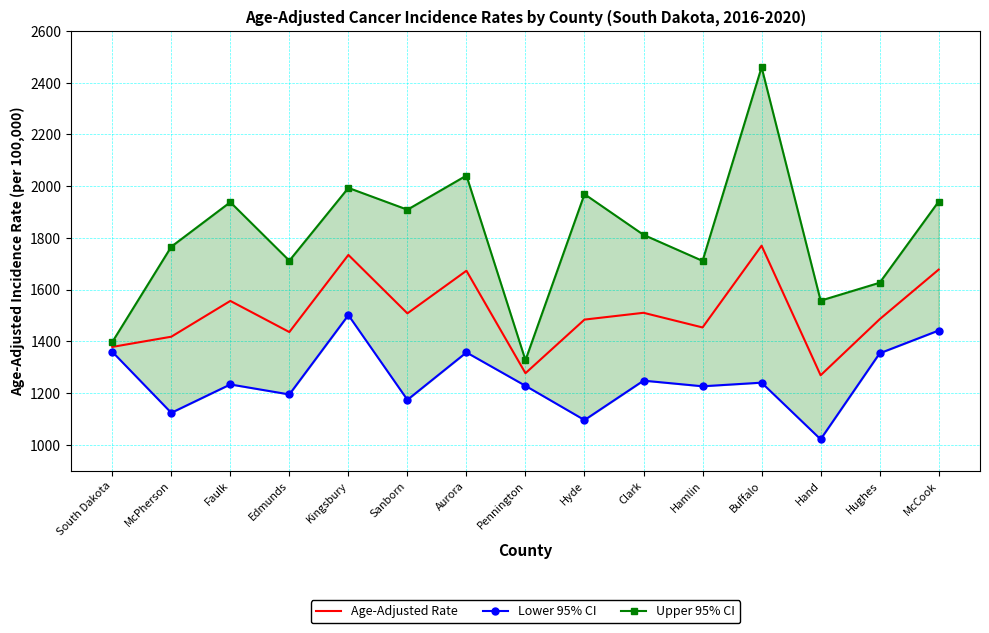

What is the difference between the Upper 95% CI values at Clark and Faulk?

126.3